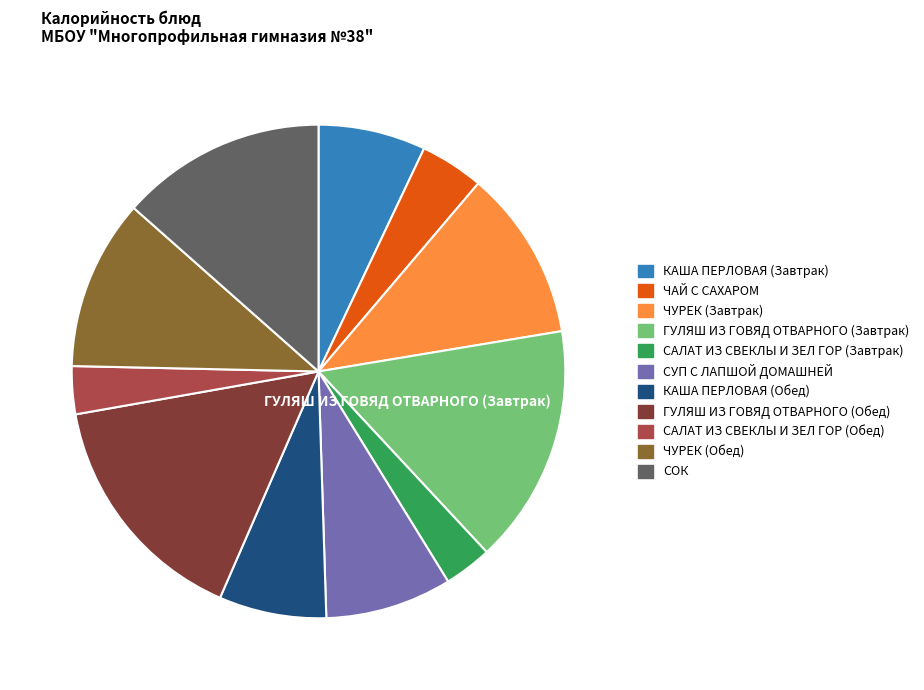

What is the ratio of the value at САЛАТ ИЗ СВЕКЛЫ И ЗЕЛ ГОР (Завтрак) to the value at СУП С ЛАПШОЙ ДОМАШНЕЙ?

0.4